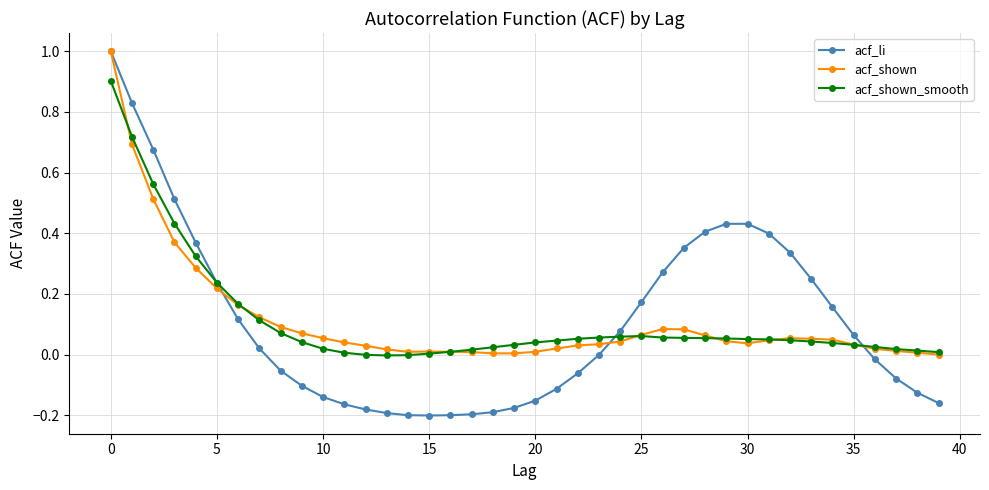

What is the greatest value displayed?

1.0